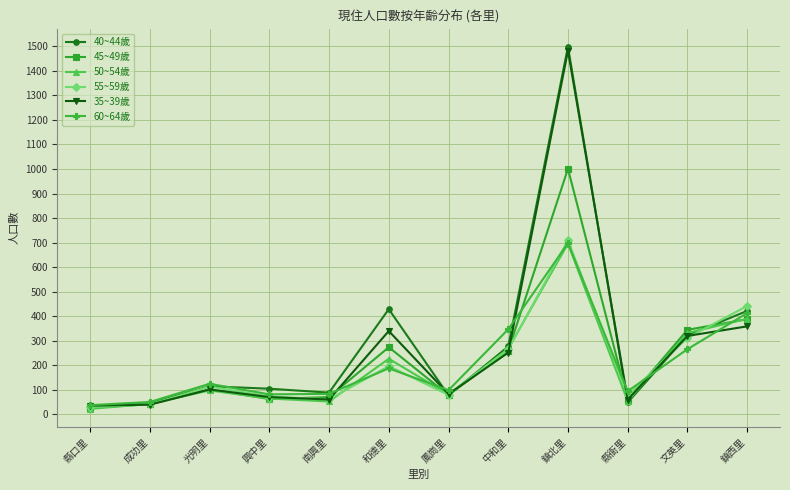

Is it true that 35~39歲 equals 882 at 鎮北里?

False